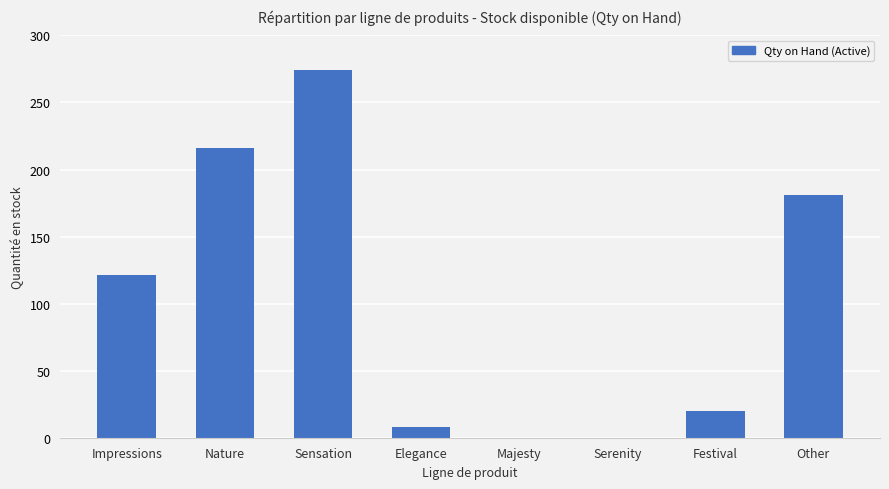

True or false: the data shows 144 at Nature.

False